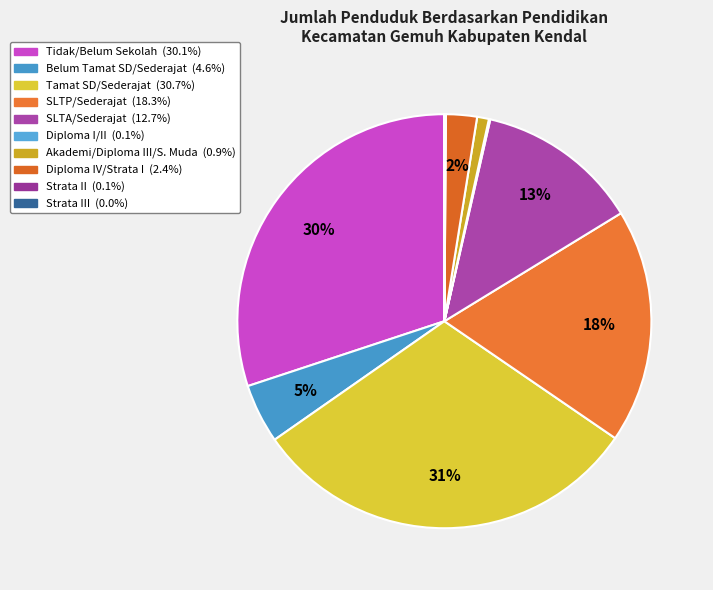

How many slices are in this pie chart?

10